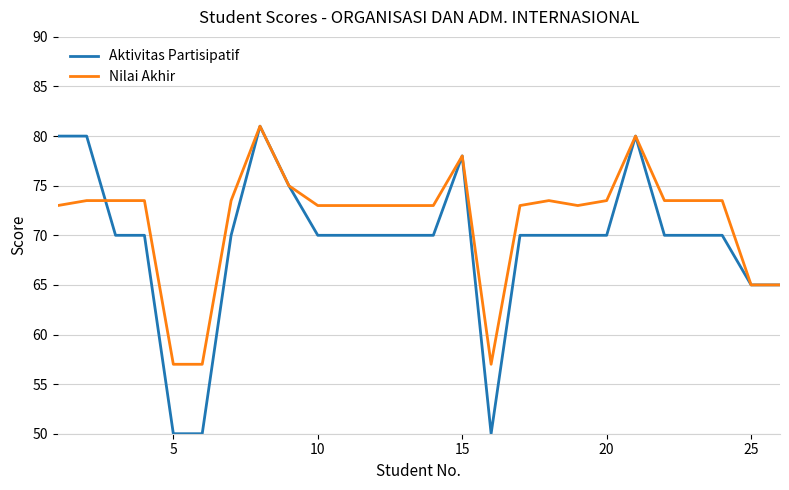

Rank the series by their average value, from lowest to highest.

Aktivitas Partisipatif, Nilai Akhir